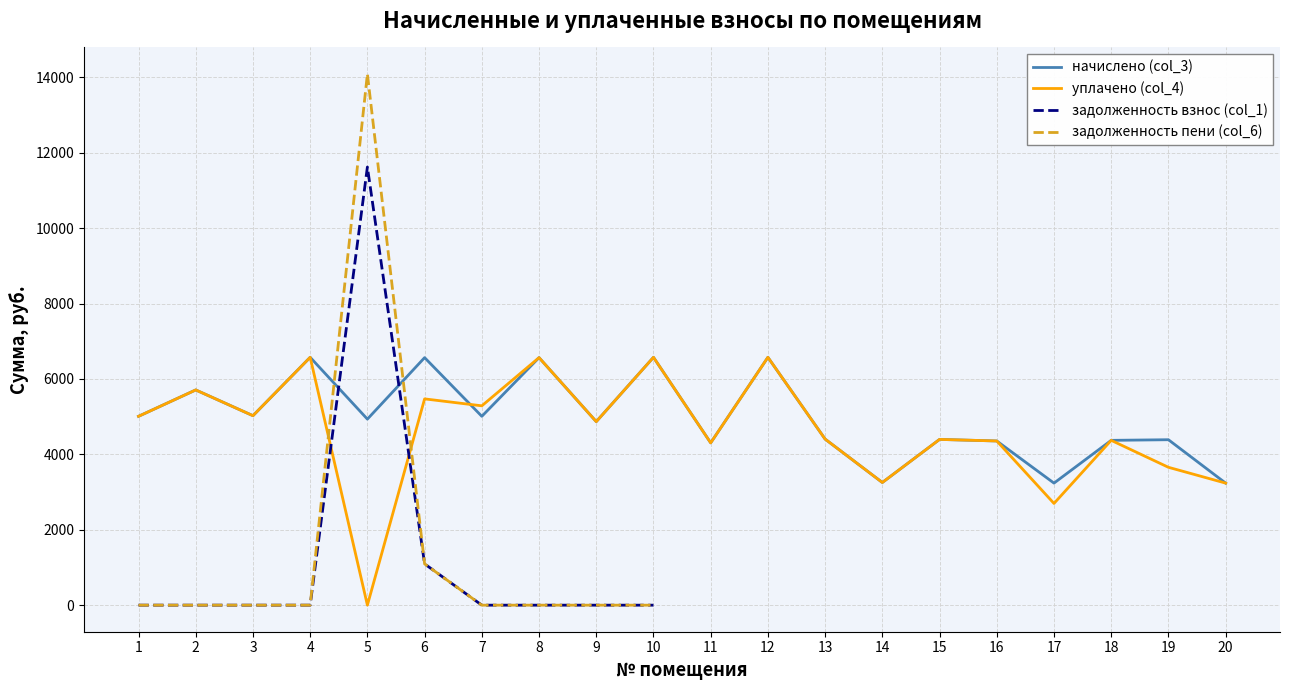

The уплачено (col_4) series shows 2698.0 at 17. True or false?

True